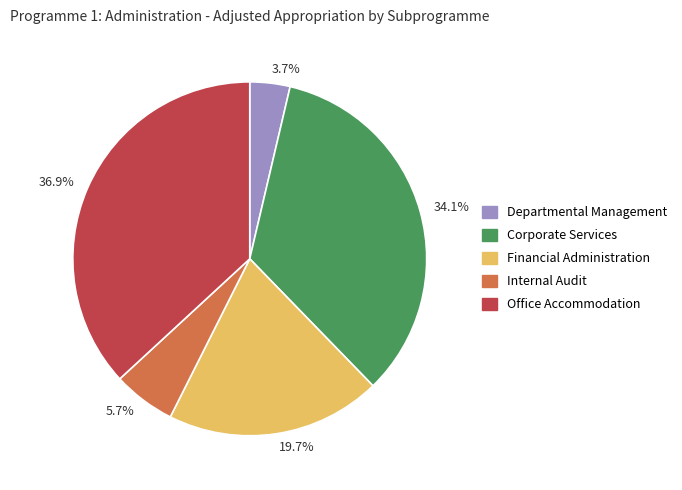

Which has a higher value, Corporate Services or Departmental Management?

Corporate Services